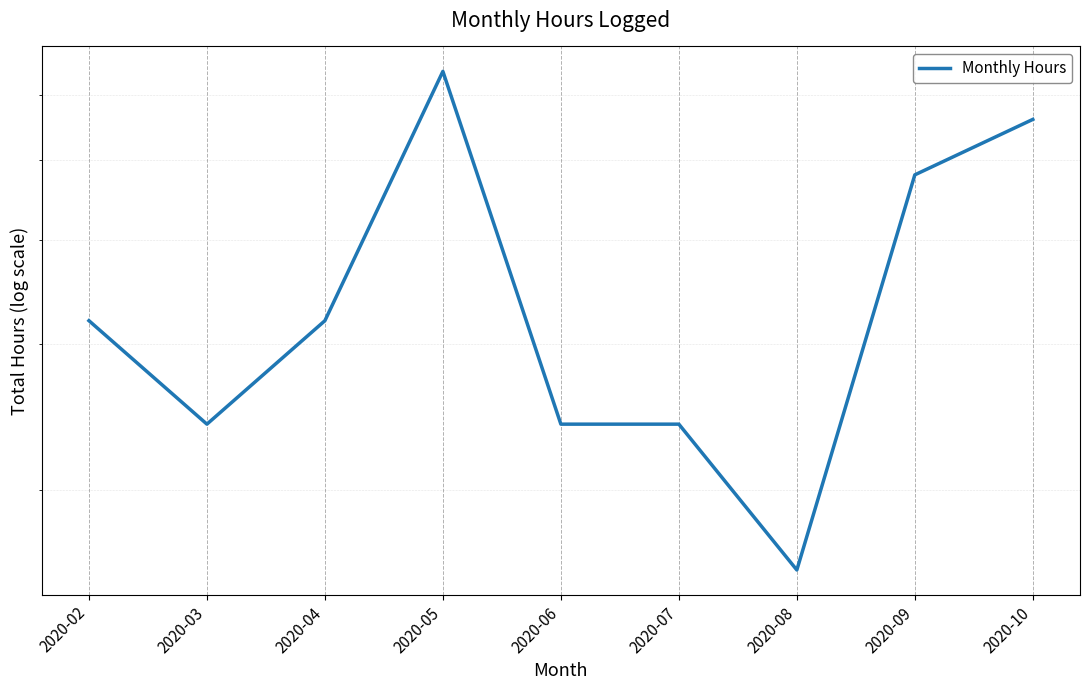

Which category has the highest value across all series?

2020-05